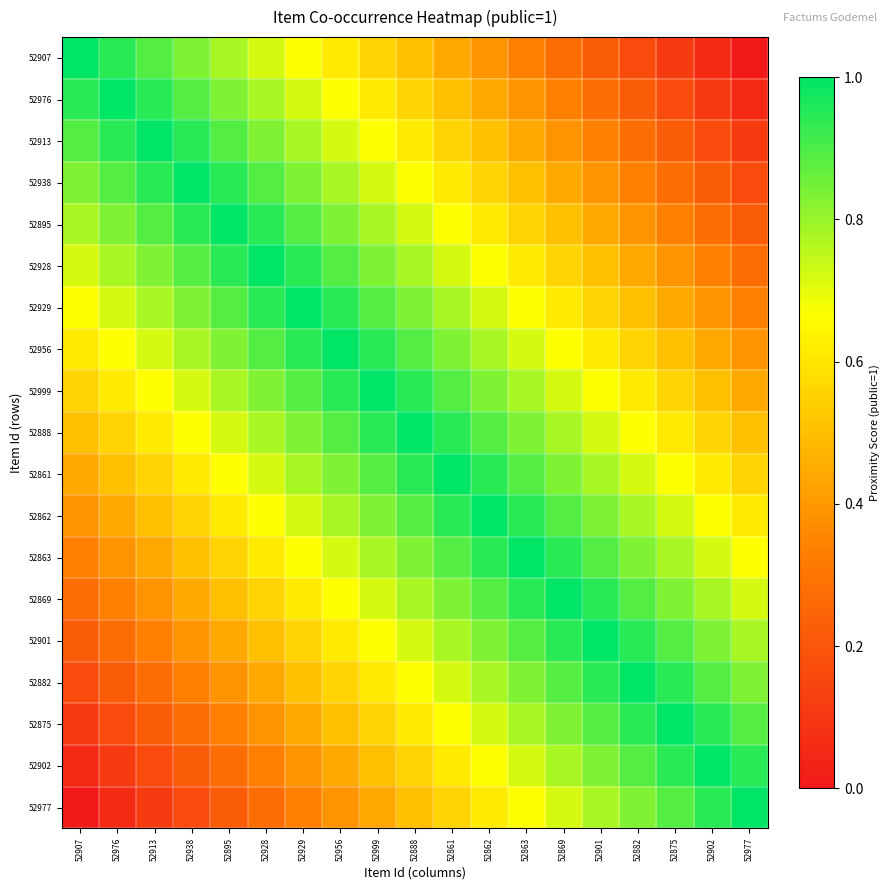

Which series has the largest total across all categories?

52888